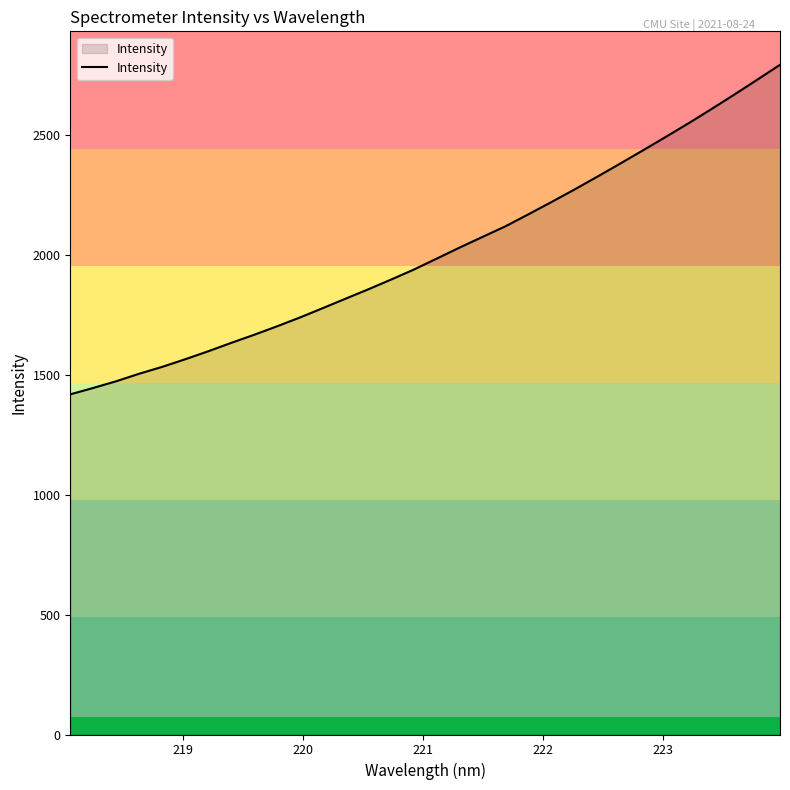

What is the difference between the maximum and minimum values?

1374.7